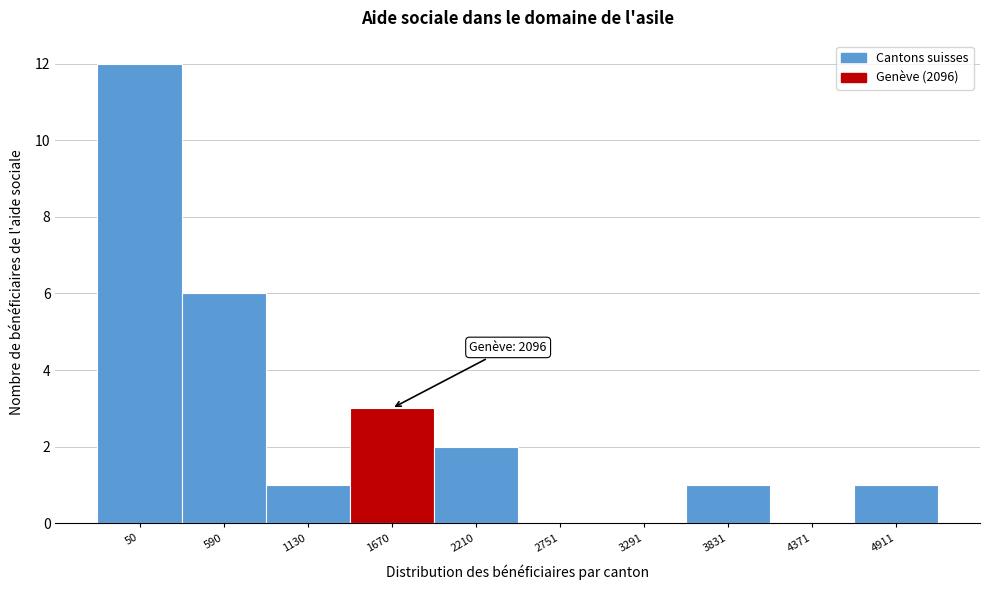

Reading right to left, transcribe all the data shown in this chart.

4911=1	4371=0	3831=1	3291=0	2751=0	2210=2	1670=3	1130=1	590=6	50=12